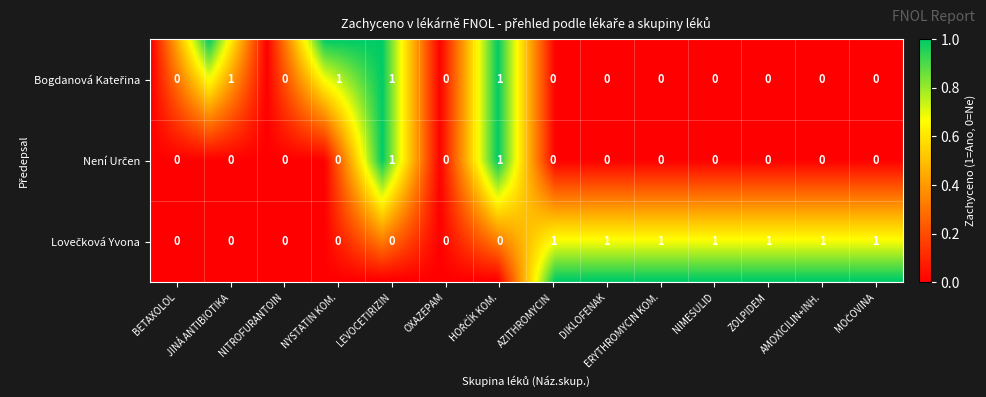

List the series in order of their peak value, lowest first.

Bogdanová Kateřina, Není Určen, Lovečková Yvona